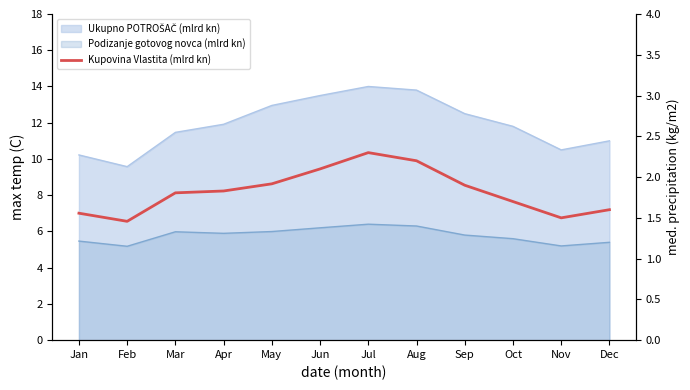

The value at Apr is 1.8. True or false?

True